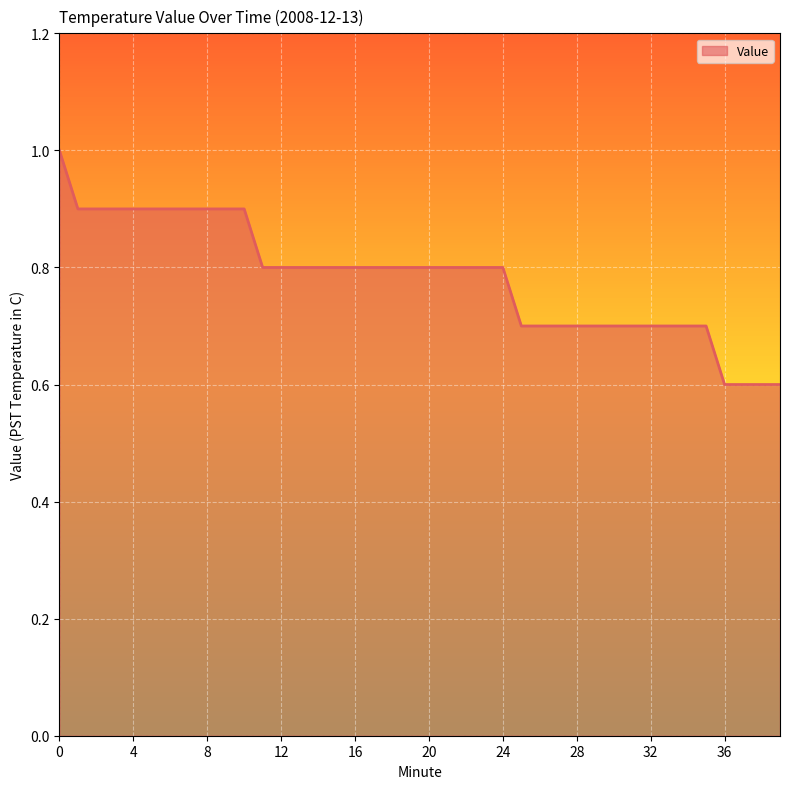

What is the sum of all values?

31.3